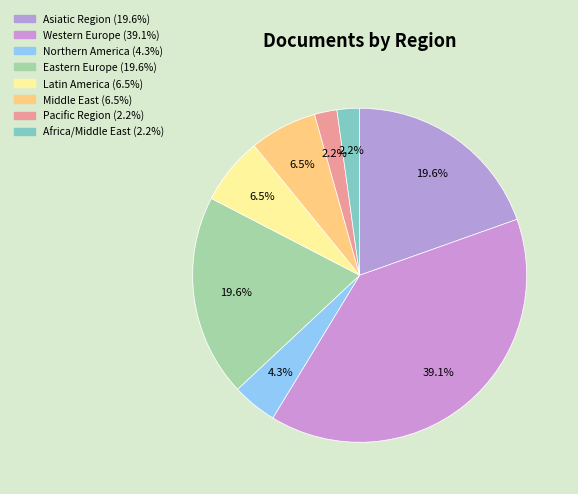

Is there a majority slice in this chart?

No